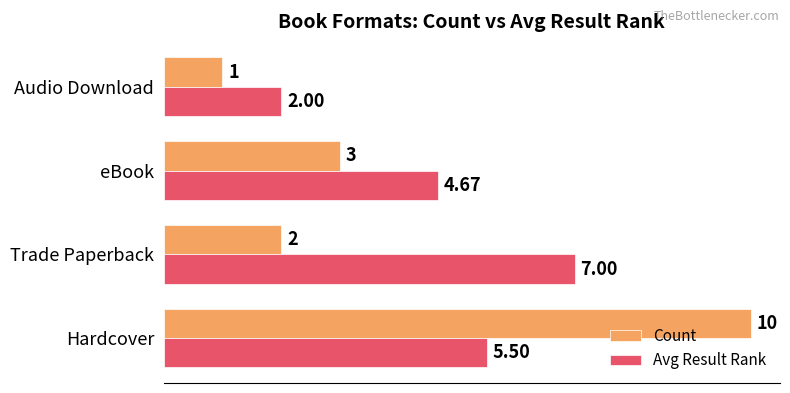

How many distinct data groups are displayed?

2